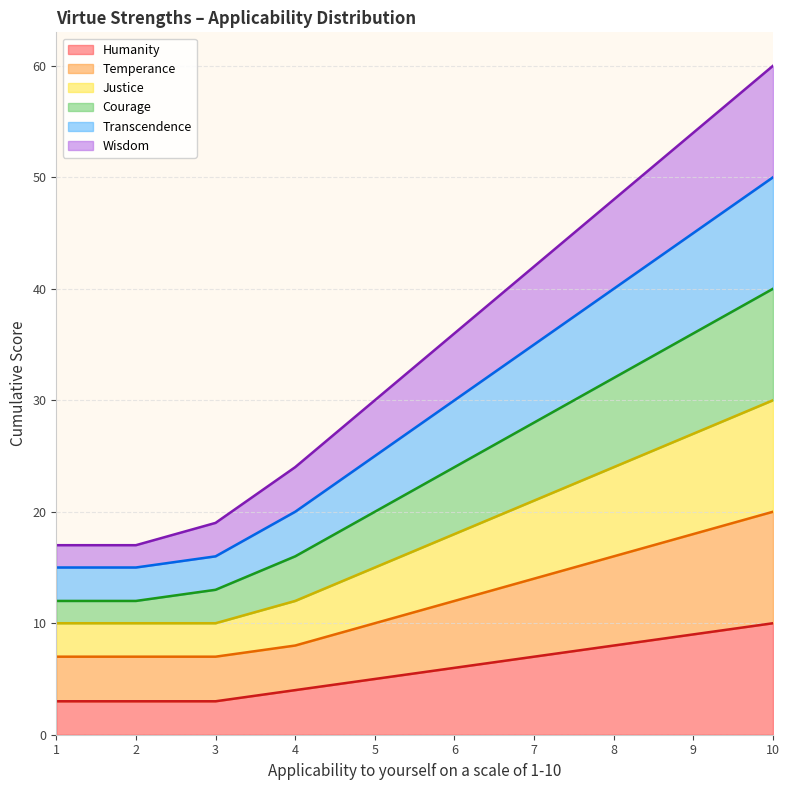

True or false: Temperance and Justice cross at least once.

False